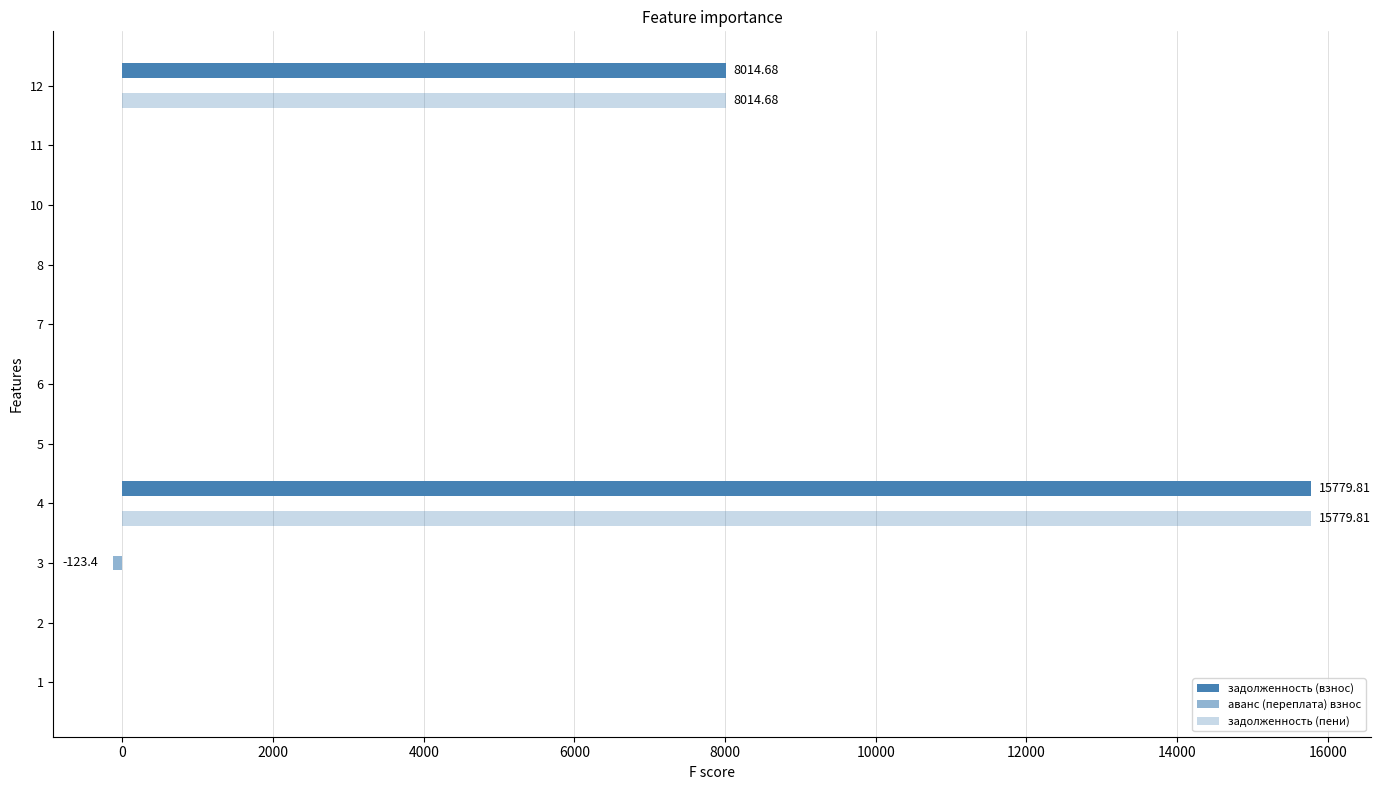

How many series are shown in this chart?

3